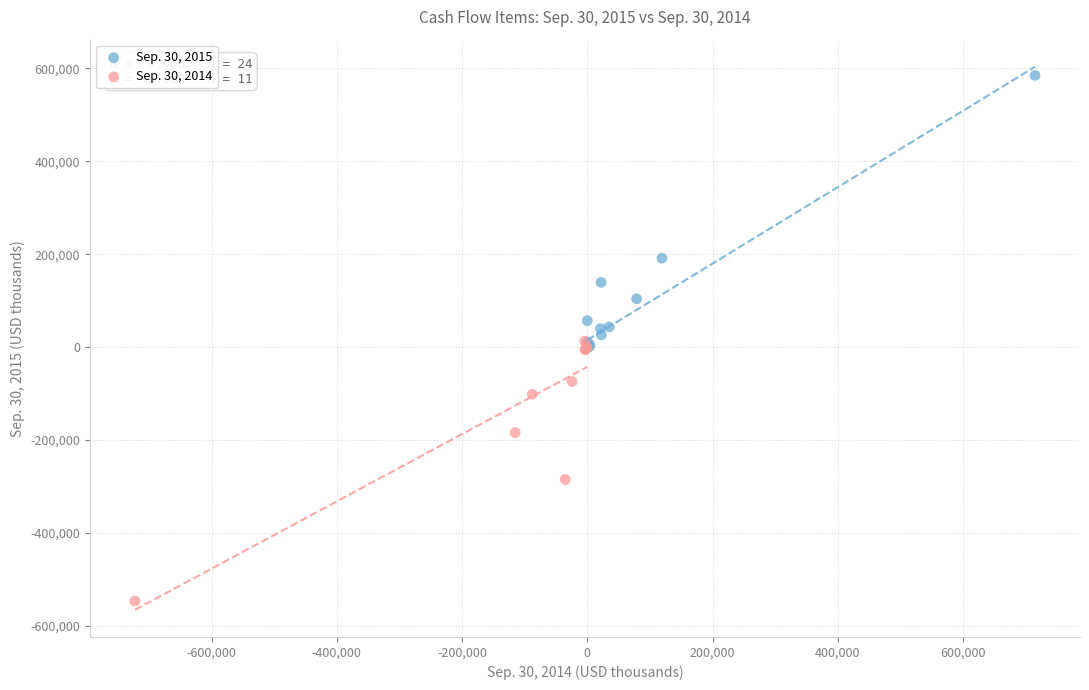

Which series contains the lowest Y value?

Sep. 30, 2014